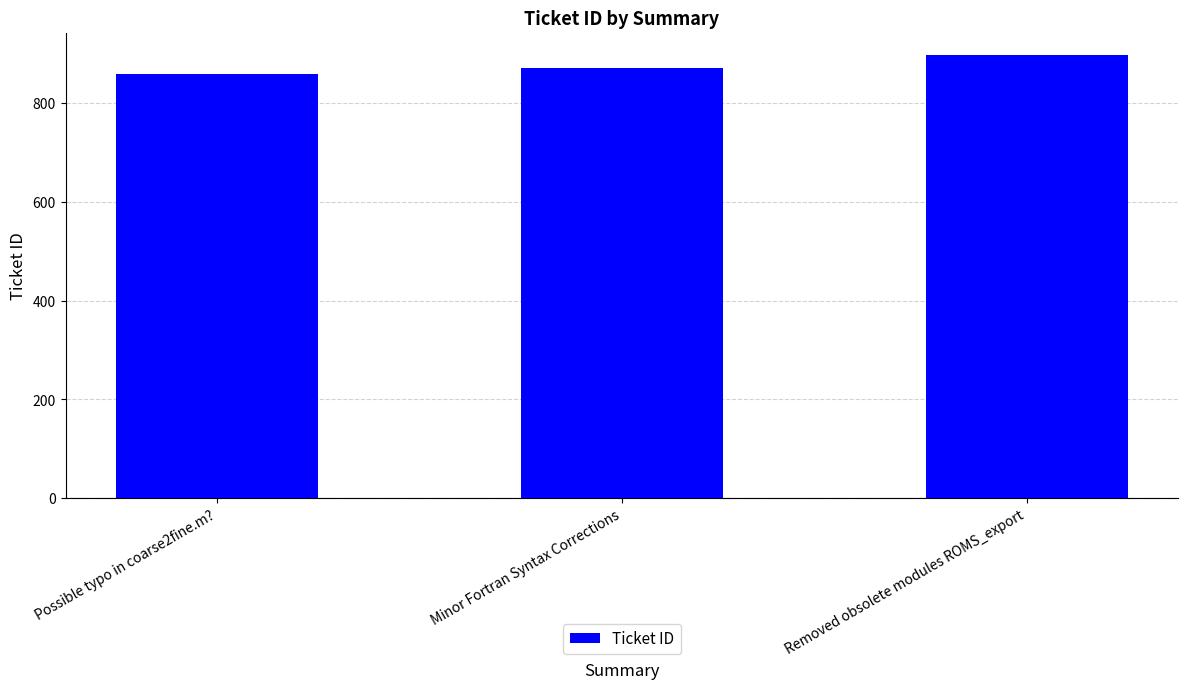

Reading right to left, what are all the values shown in this chart?

898	871	859